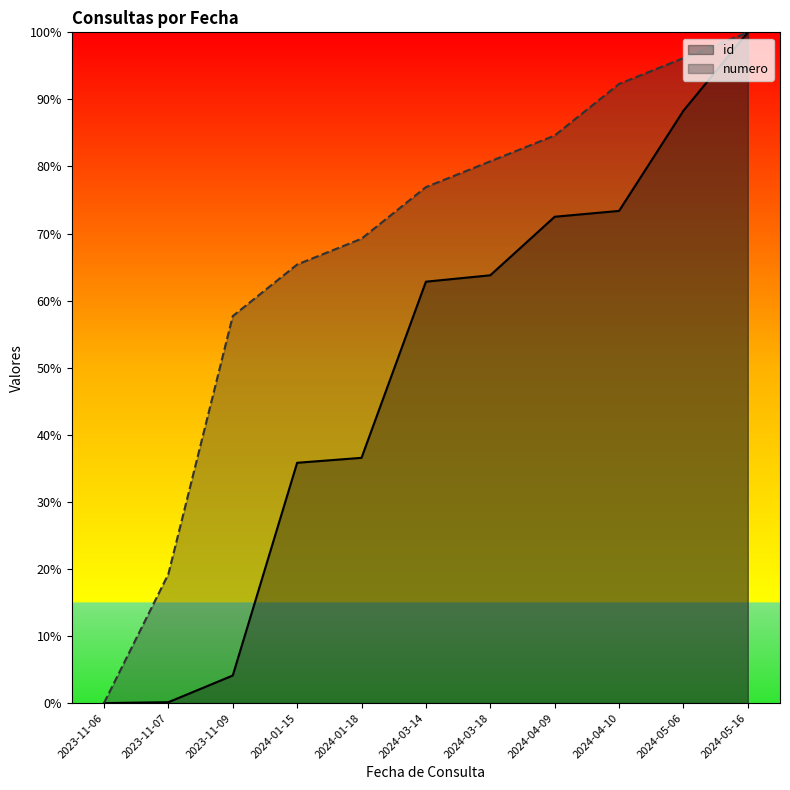

How many lines are shown in the chart?

2